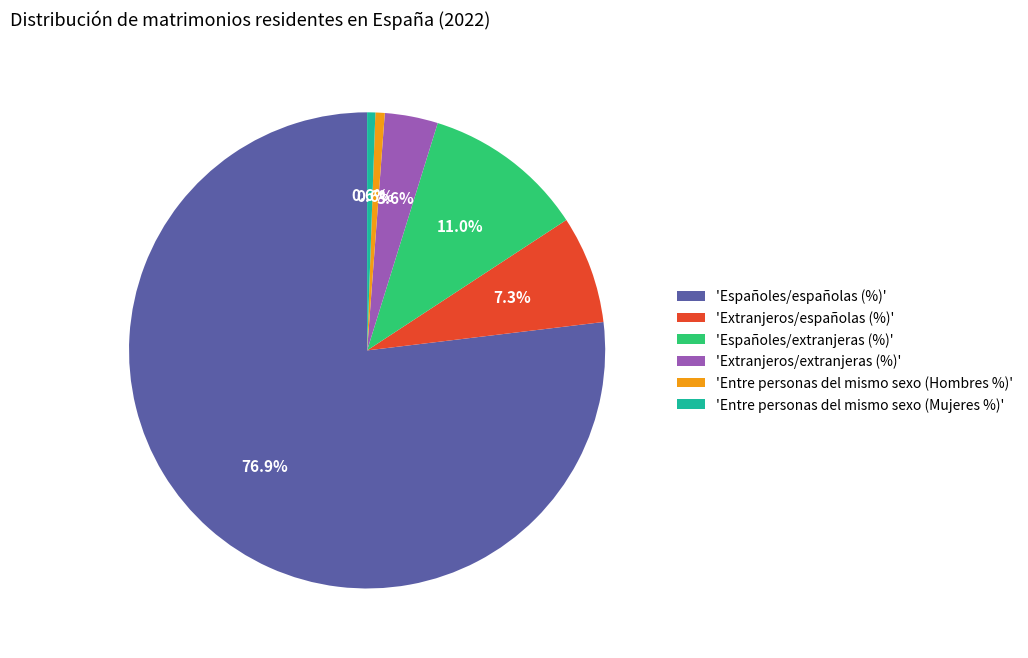

Which has a higher value, 'Españoles/extranjeras (%)' or 'Extranjeros/extranjeras (%)'?

'Españoles/extranjeras (%)'